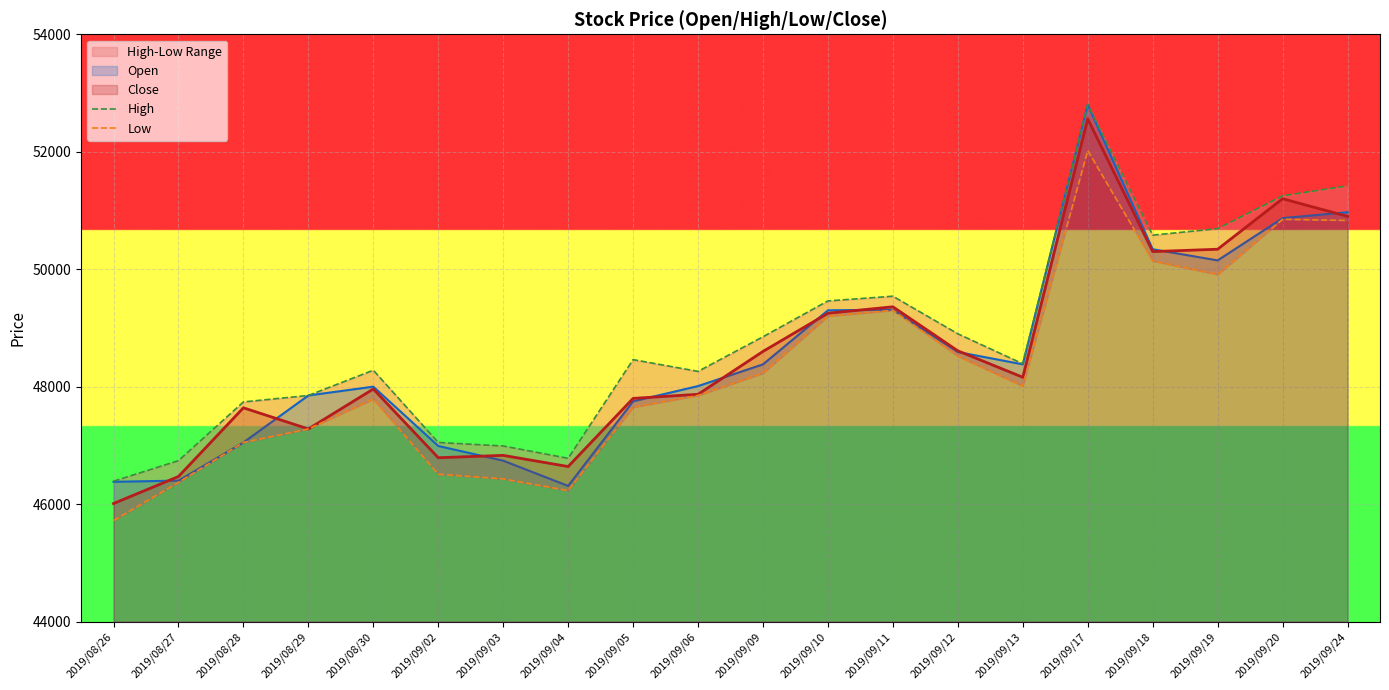

What is the label of the 15th point from the left?

2019/09/13